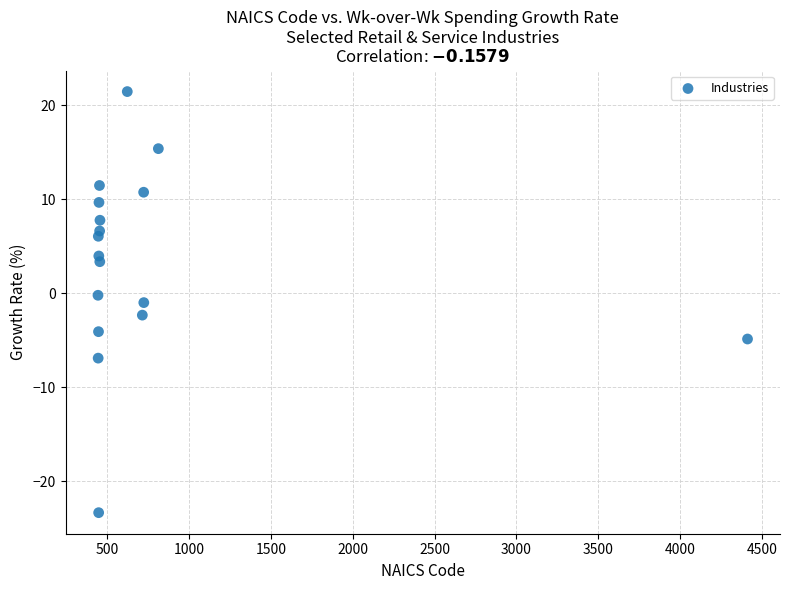

What is the range of X values (max minus min)?

3971.0